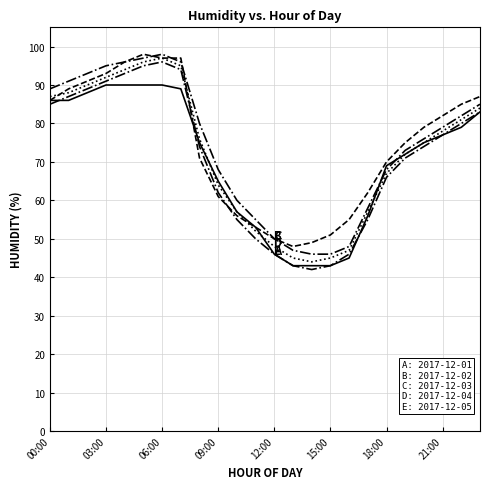

The 2017-12-05 series shows 69 at 12:00. True or false?

False